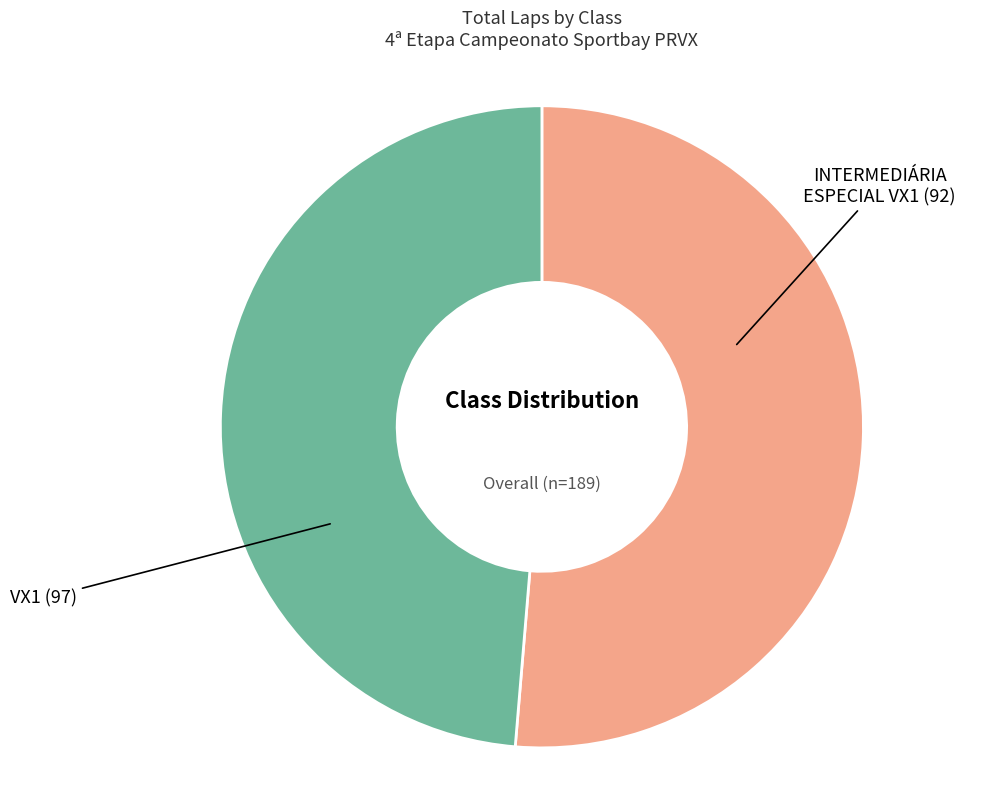

Which slice is the largest?

VX1